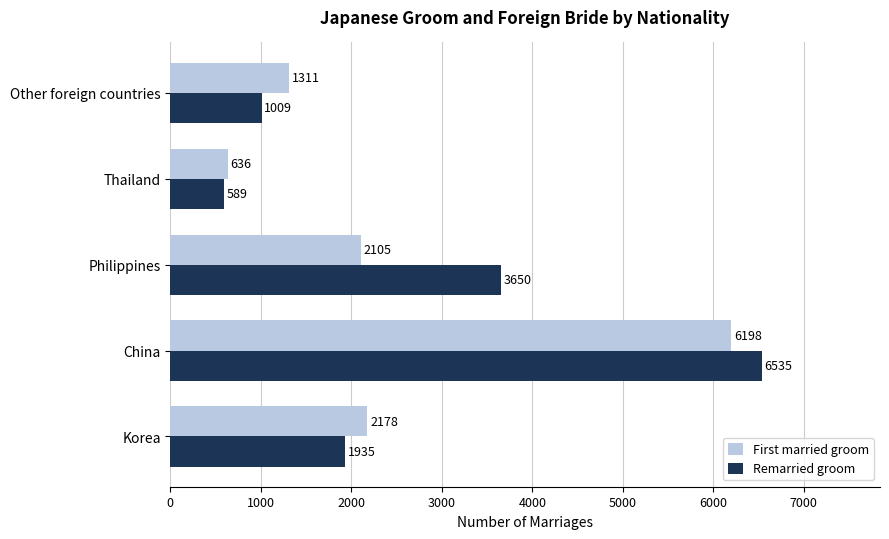

Which series has the largest total across all categories?

Remarried groom